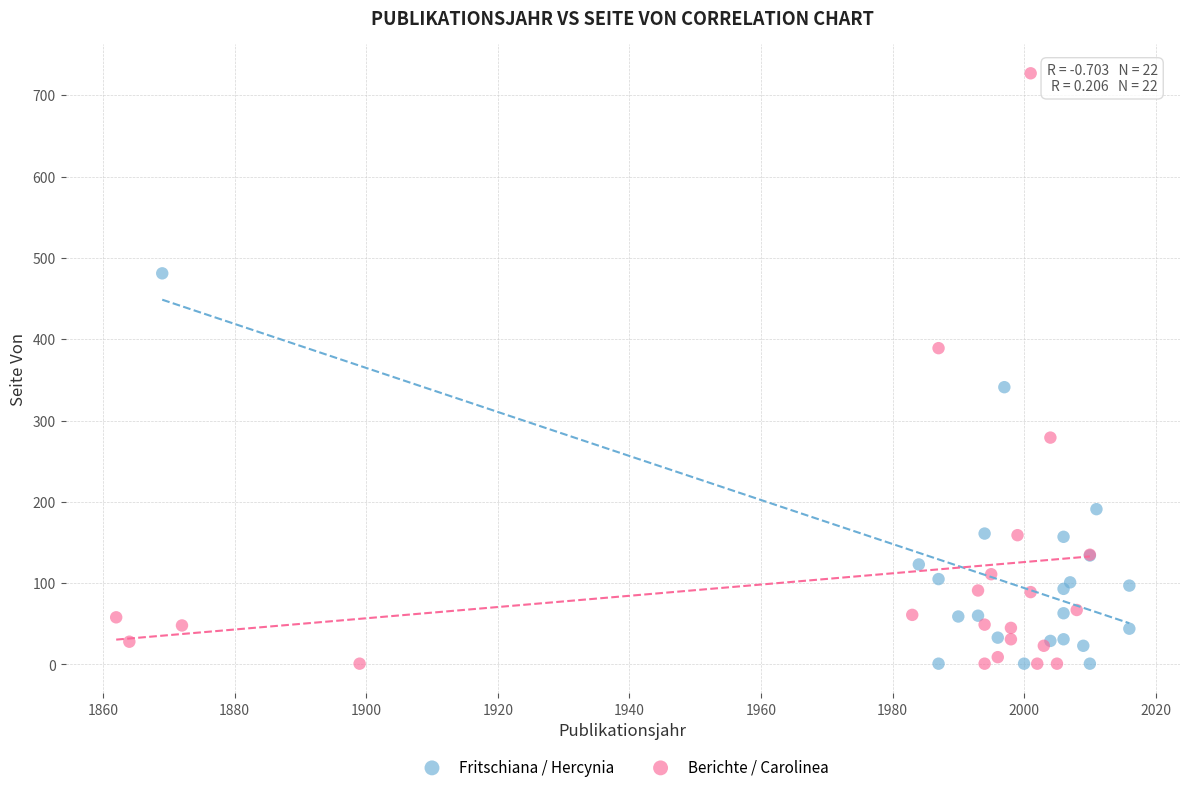

Which series has the largest Y range (max minus min)?

Berichte / Carolinea